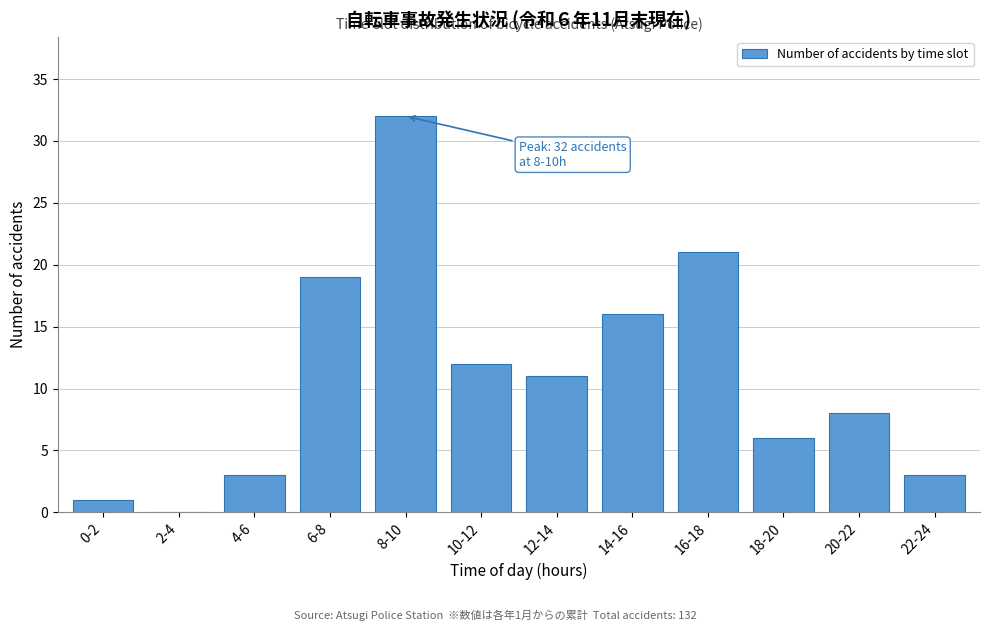

Reading left to right, list all the values displayed in this chart.

0-2=1	2-4=0	4-6=3	6-8=19	8-10=32	10-12=12	12-14=11	14-16=16	16-18=21	18-20=6	20-22=8	22-24=3